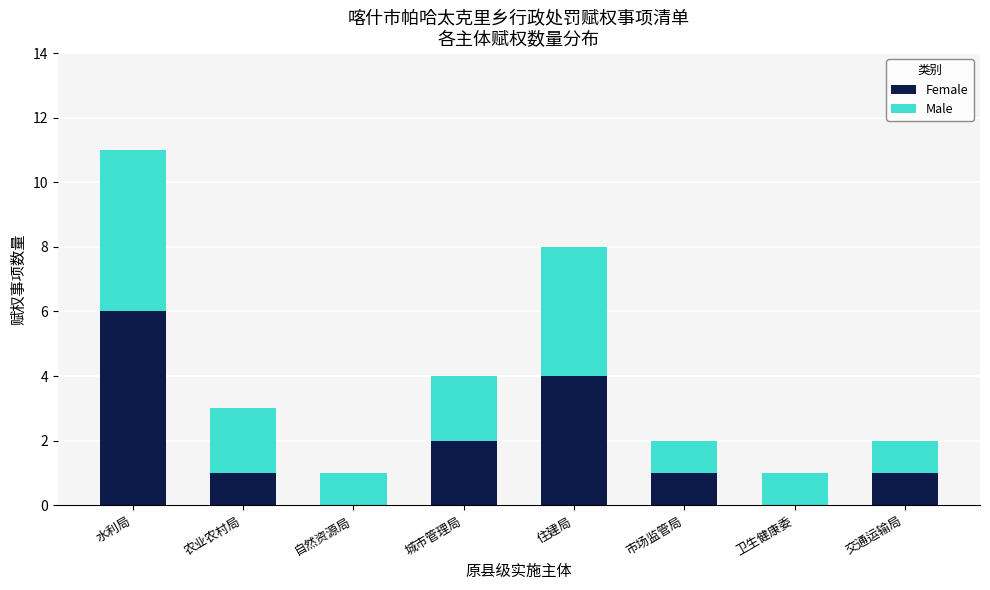

Which category has the highest value in the Female series?

水利局